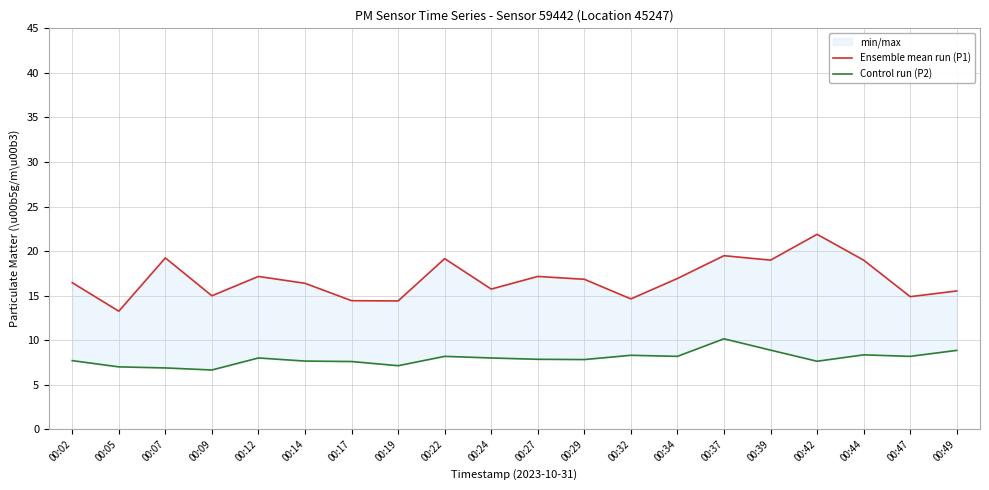

List the labels in order of Control run (P2) value, smallest first.

00:09, 00:07, 00:05, 00:19, 00:17, 00:42, 00:14, 00:02, 00:29, 00:27, 00:12, 00:24, 00:22, 00:34, 00:47, 00:32, 00:44, 00:49, 00:39, 00:37